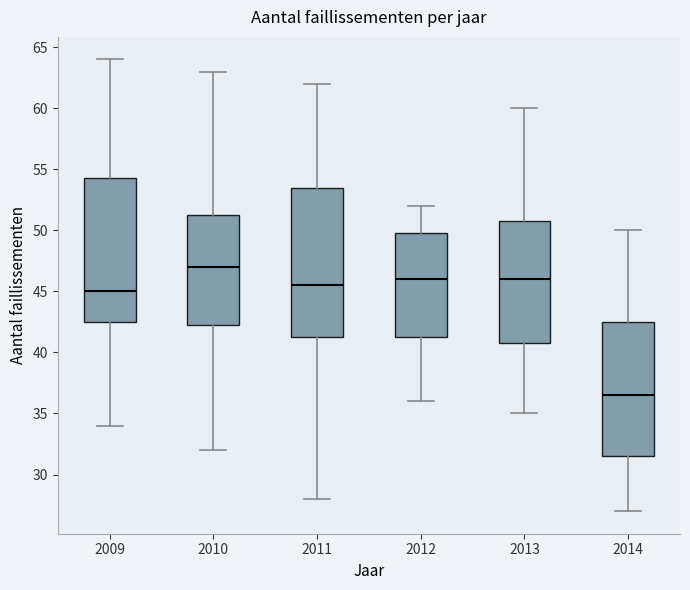

Where does the median line of the box at x = 2014 sit on the y-axis? The values are not printed on the chart, so give them approximately, as read against the axis.

36.5